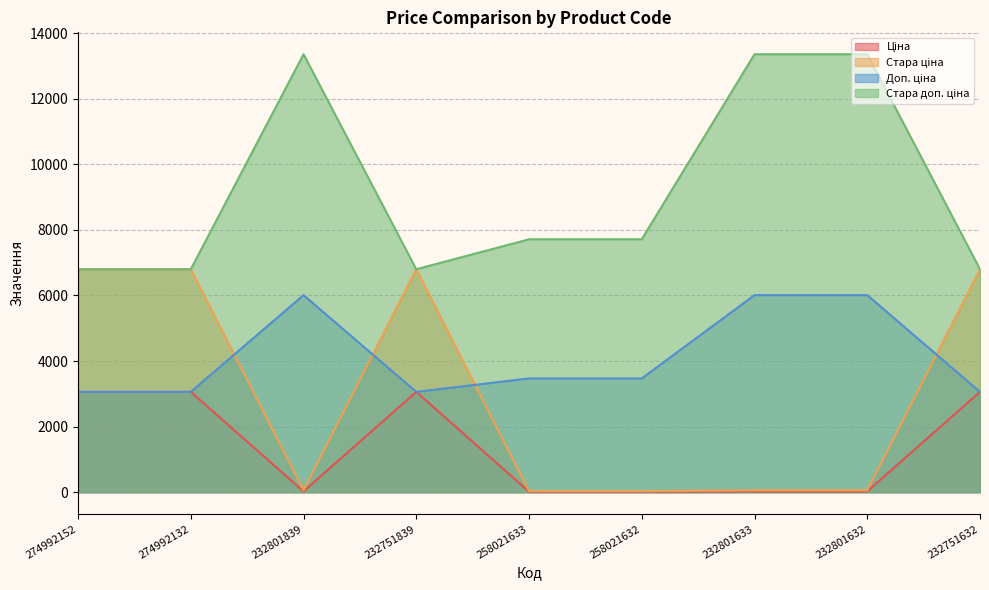

What is the difference between the maximum and minimum values in the Ціна series?

3044.2